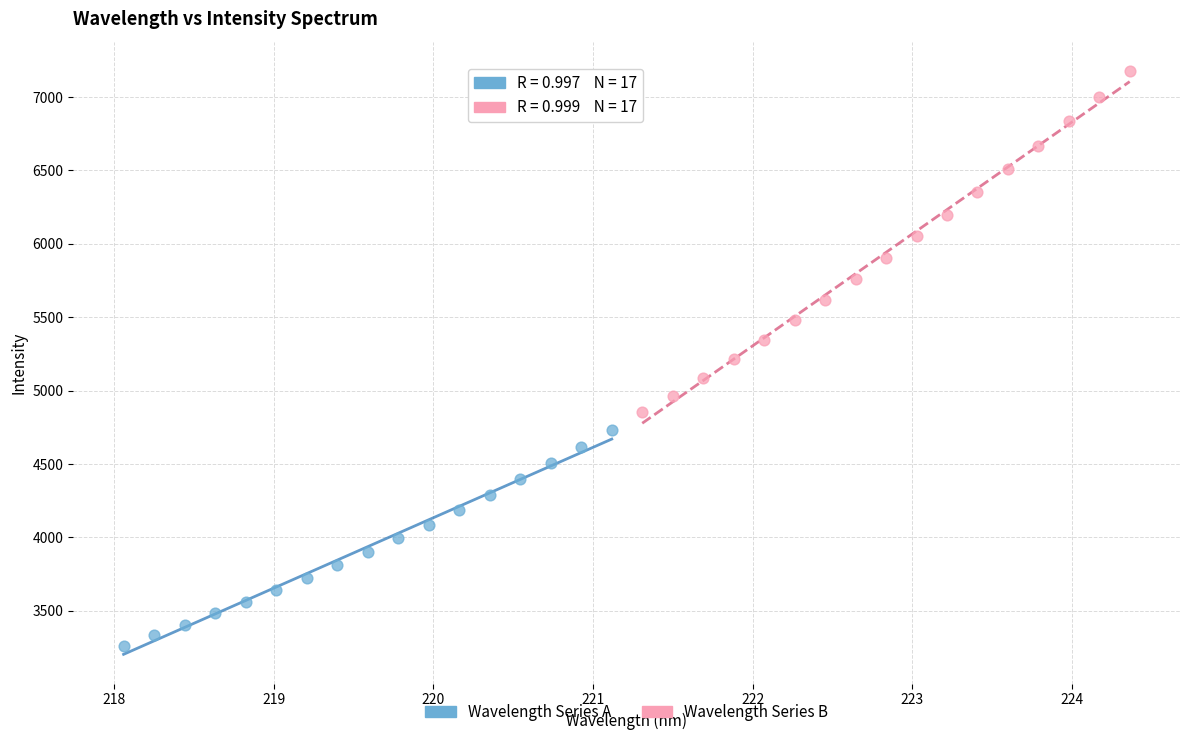

Which series has the largest Y range (max minus min)?

Wavelength Series B